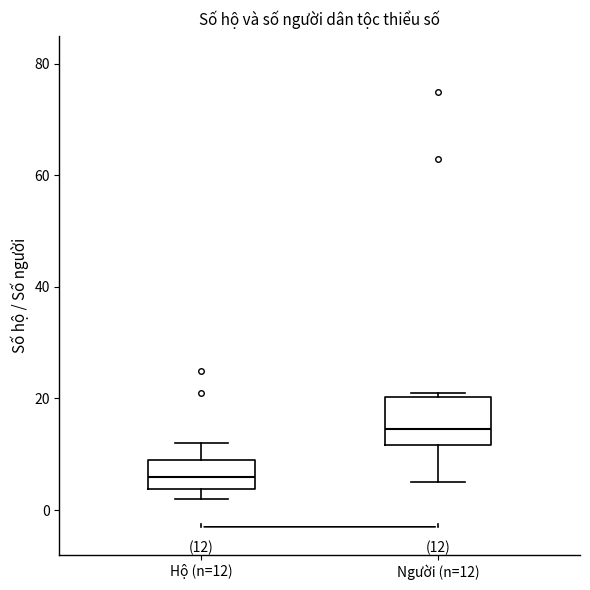

Comparing the boxes themselves (not the whiskers), which one is the tallest?

Người (n=12)